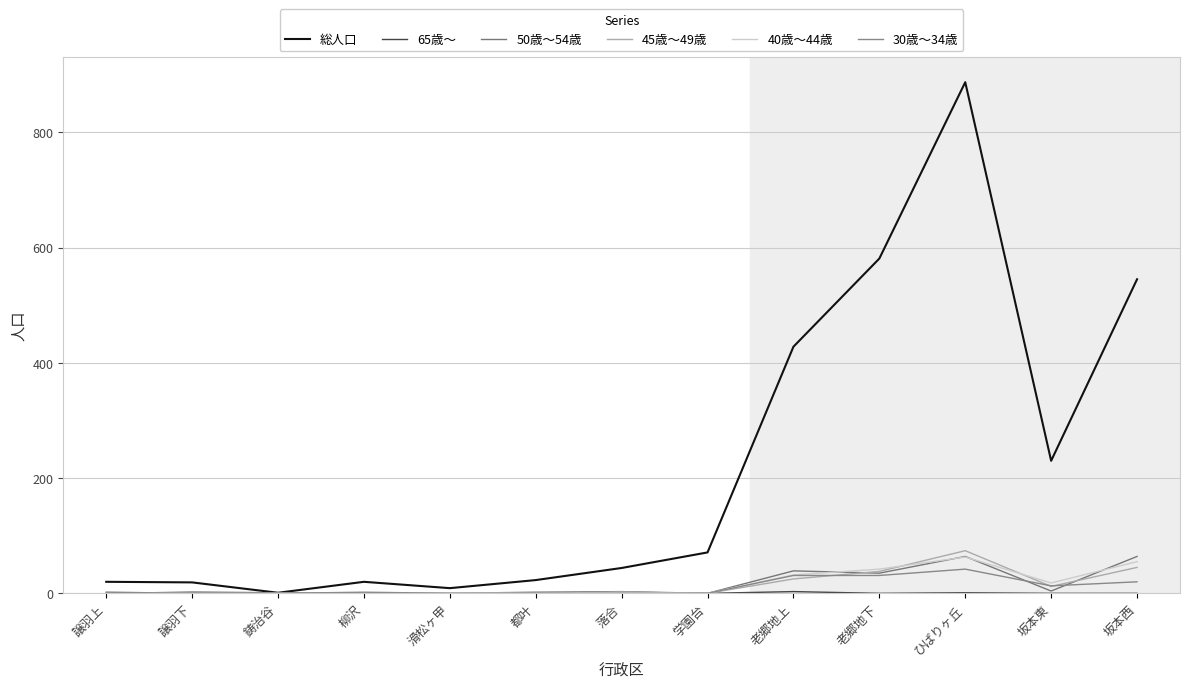

At which category does the chart reach its peak across all series?

ひばりヶ丘